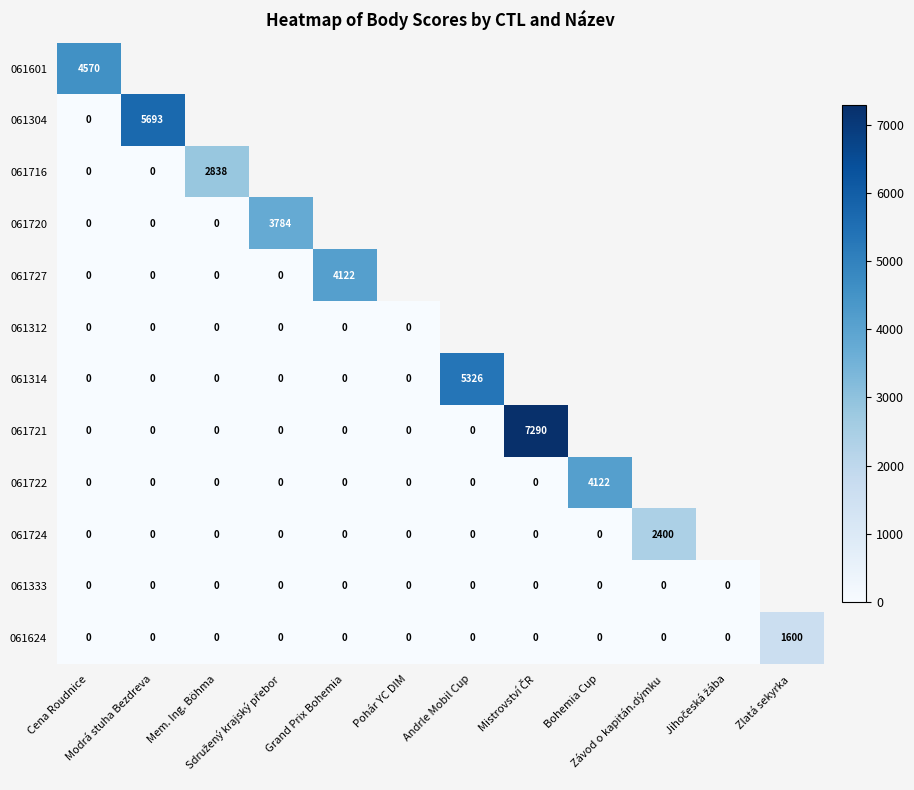

What is the difference between the maximum and minimum values in the 061314 series?

5326.0